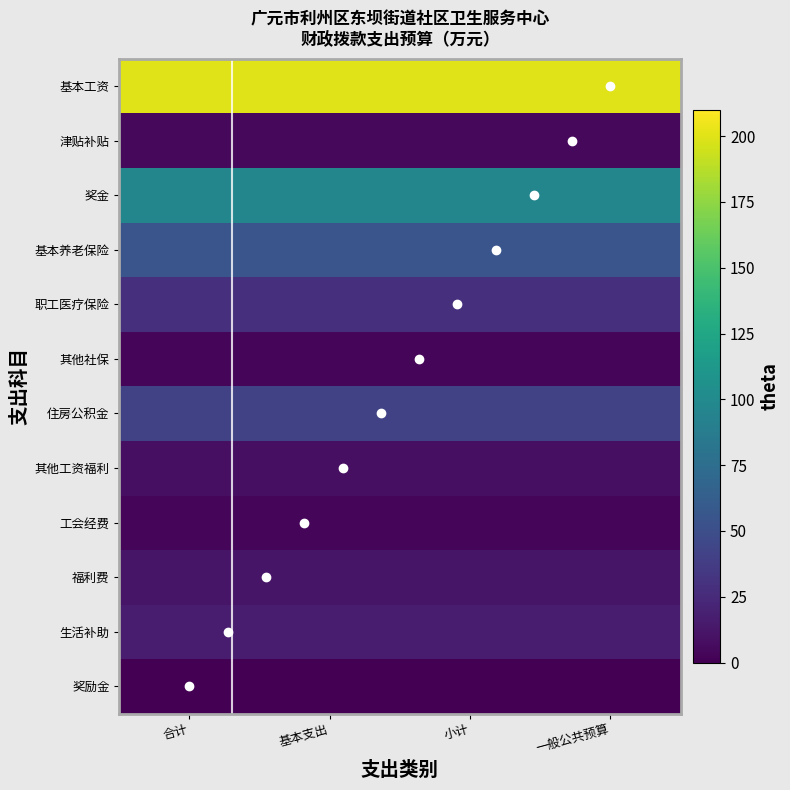

Reading left to right, transcribe all the data shown in this chart.

基本工资: 200.1	200.1	200.1	200.1
津贴补贴: 4.8	4.8	4.8	4.8
奖金: 96.0	96.0	96.0	96.0
基本养老保险: 55.8	55.8	55.8	55.8
职工医疗保险: 29.0	29.0	29.0	29.0
其他社保: 2.6	2.6	2.6	2.6
住房公积金: 41.8	41.8	41.8	41.8
其他工资福利: 8.6	8.6	8.6	8.6
工会经费: 3.5	3.5	3.5	3.5
福利费: 11.9	11.9	11.9	11.9
生活补助: 17.1	17.1	17.1	17.1
奖励金: 0.1	0.1	0.1	0.1